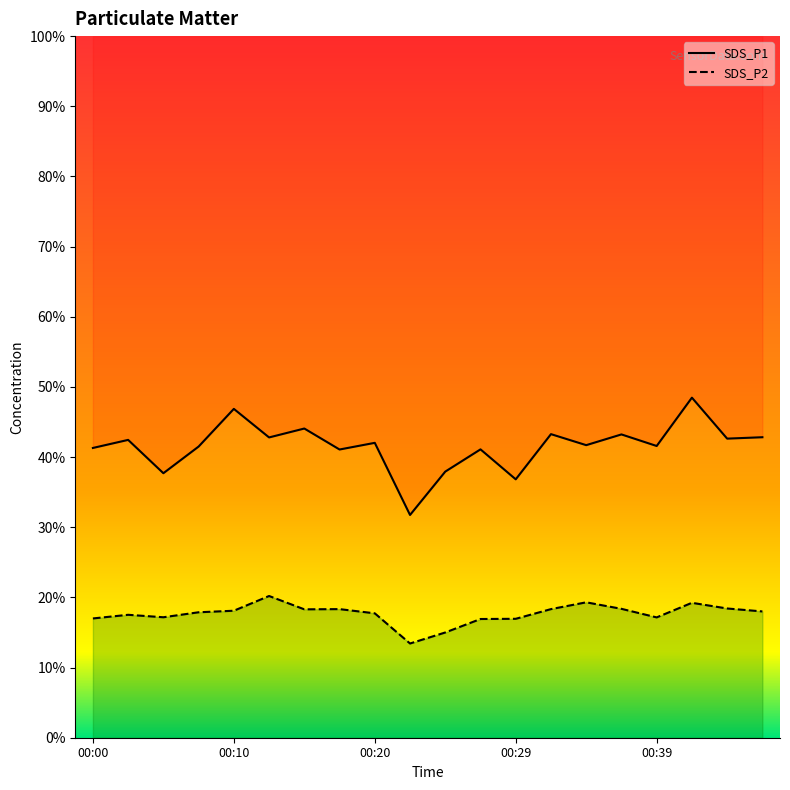

In SDS_P1 line, how many points are lower than both neighbors (excluding endpoints)?

8